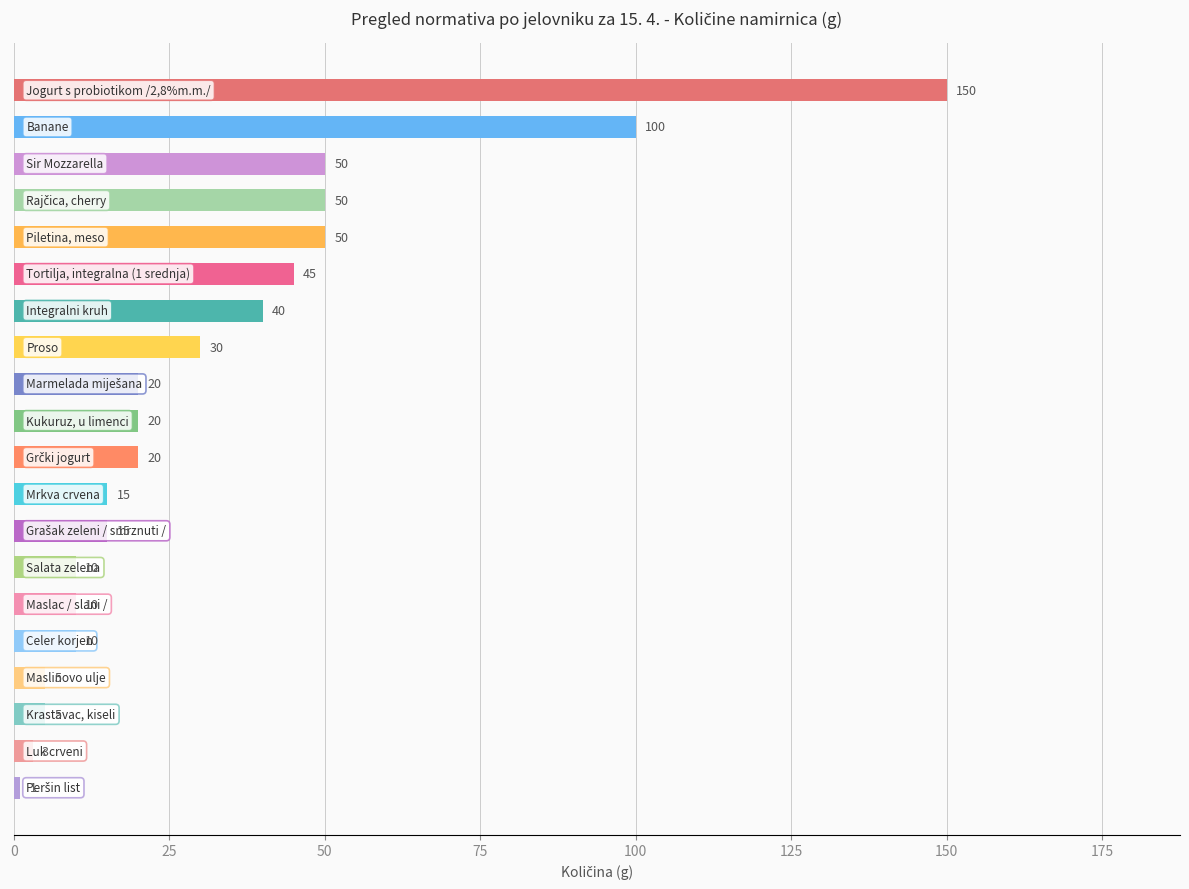

What is the sum of all values?

649